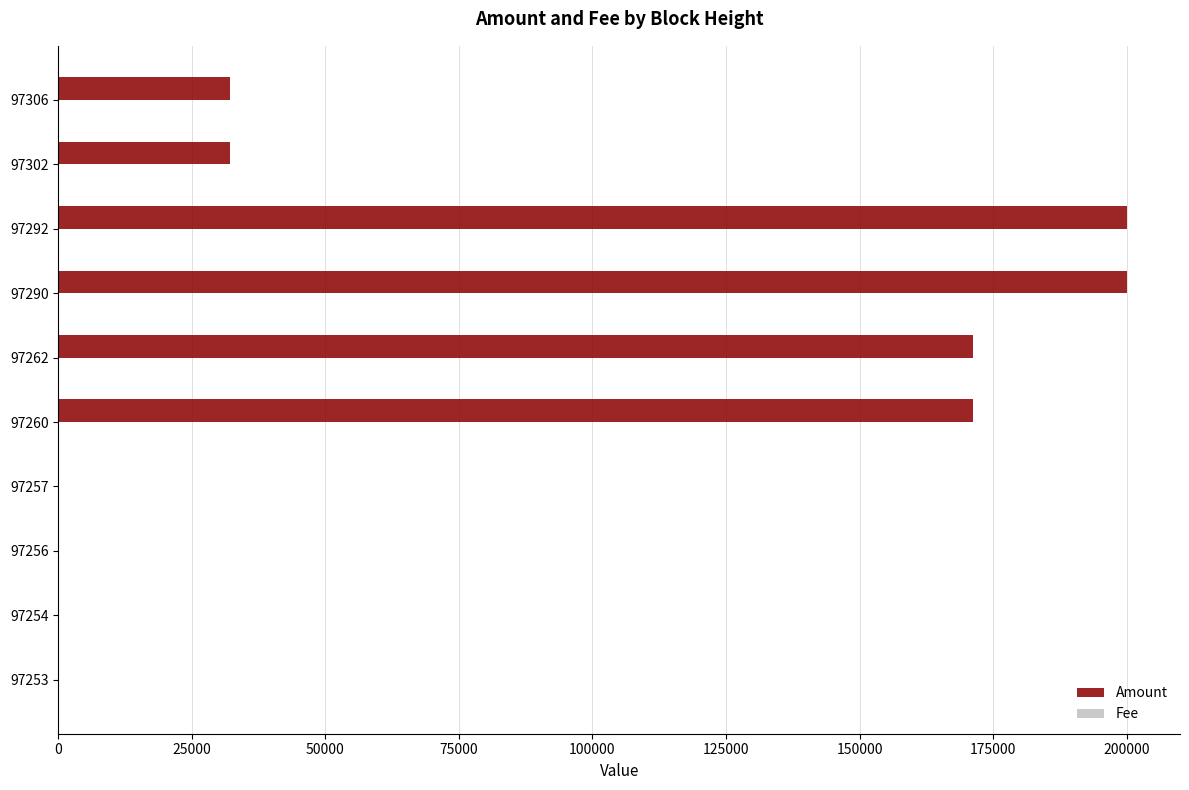

Count the number of categories in the chart.

10